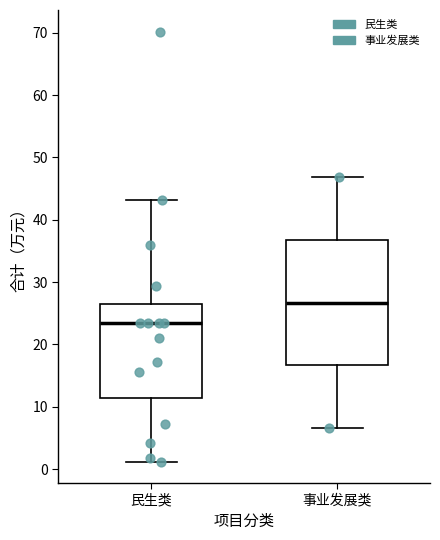

Which box is the tallest, from its lower edge to its upper edge?

事业发展类